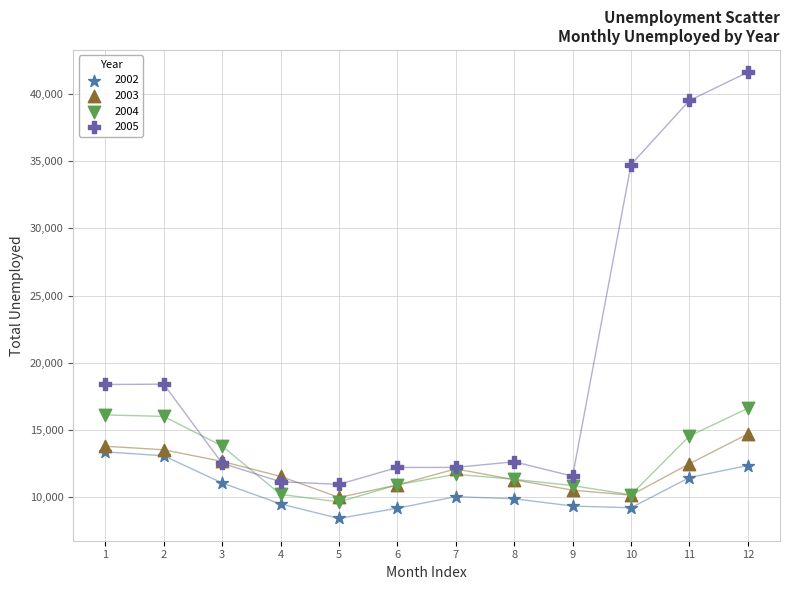

Which series contains the lowest Y value?

2002